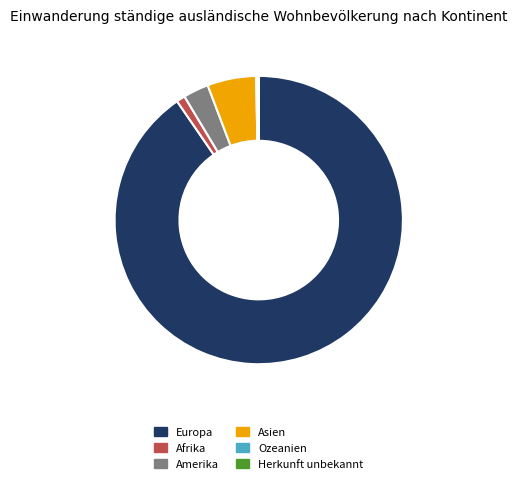

Which category has the biggest portion of the pie?

Europa